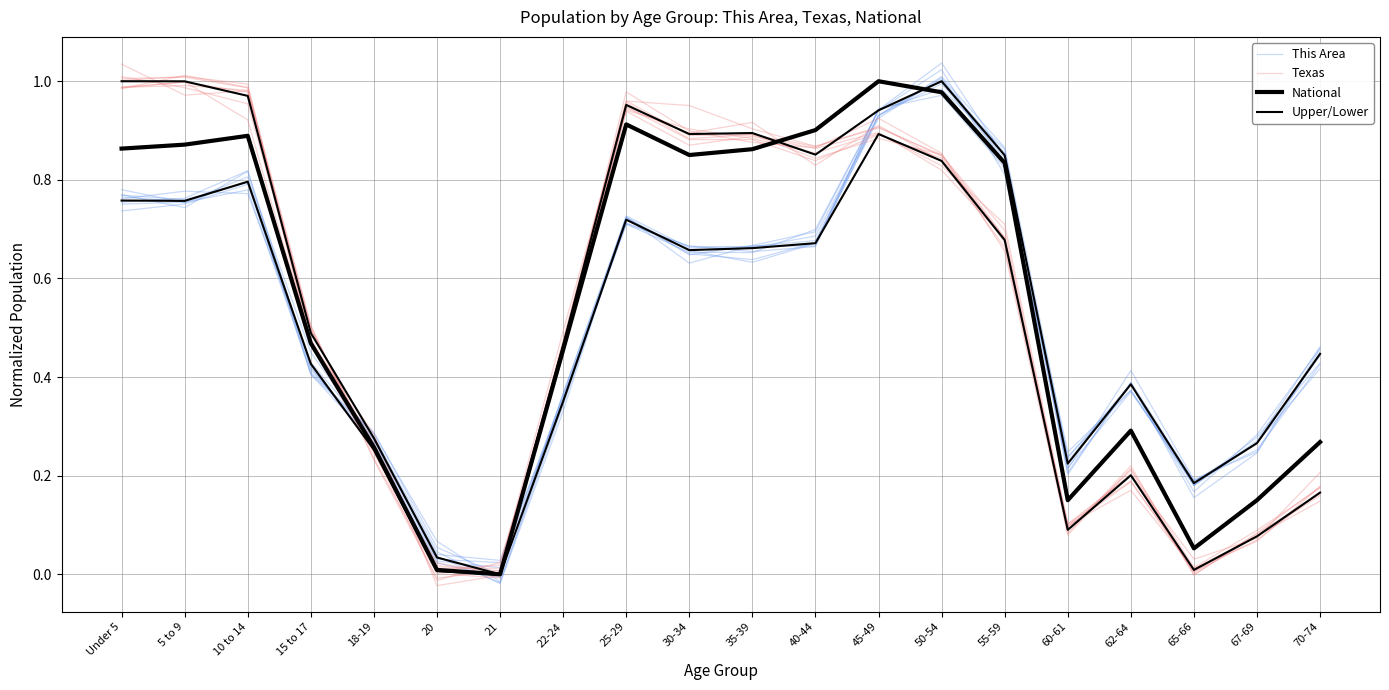

At which category is the sum across all series the highest?

50-54